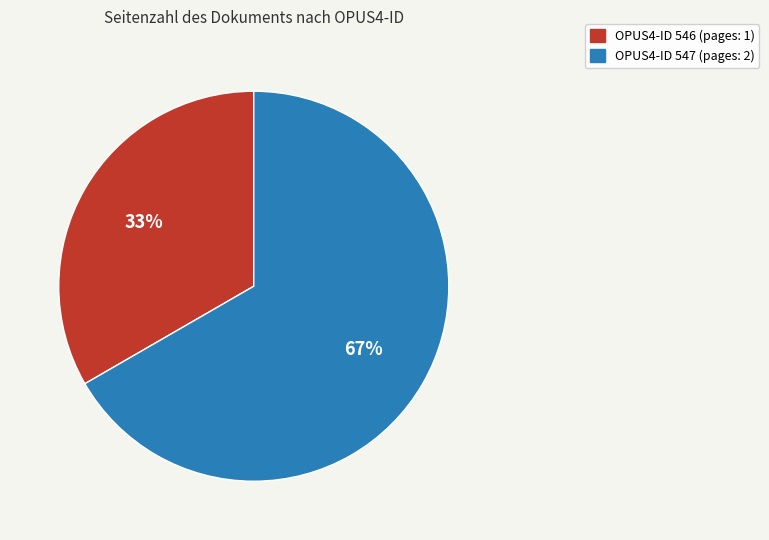

To the nearest percent, what is the average slice percentage?

50%